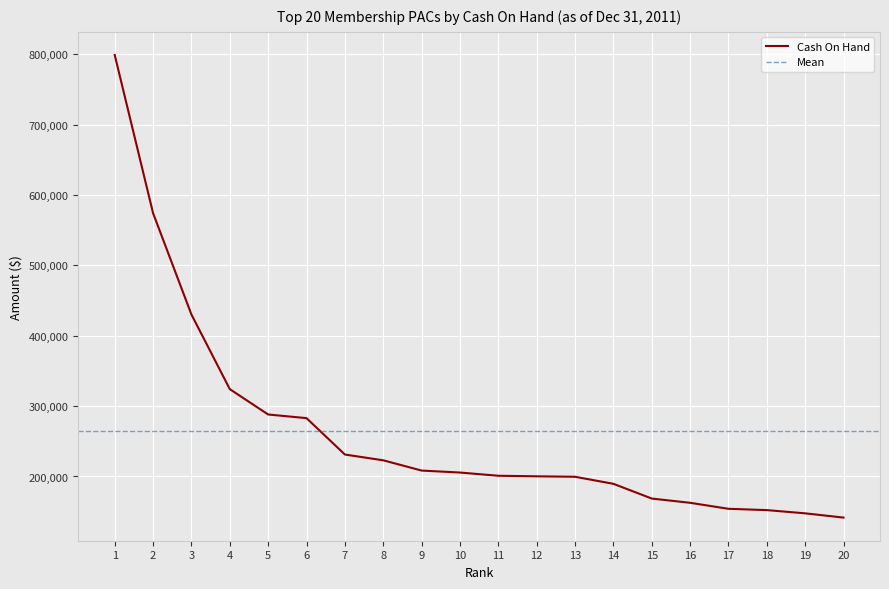

How many values are below 205599?

10